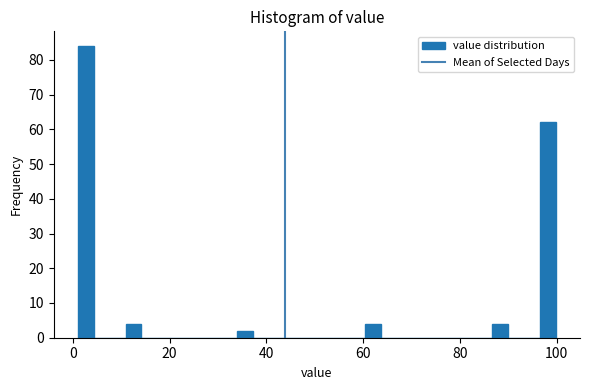

Read against the x-axis, roughly where is the centre of the tallest bar?

2